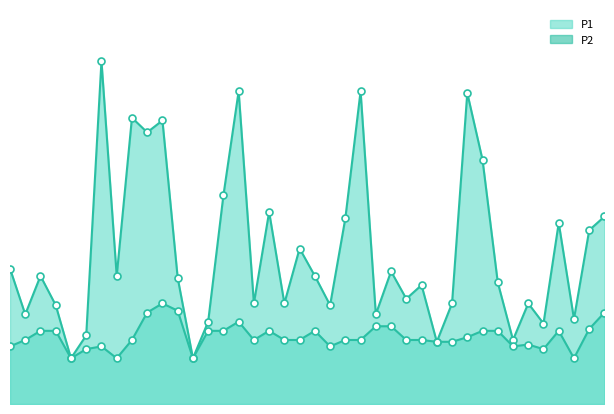

Between 03:47 and 01:40, which is larger?

03:47